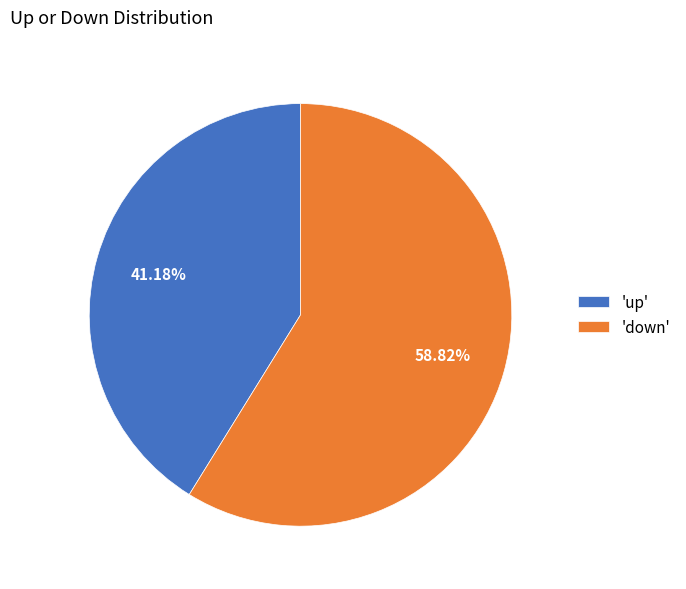

Which category accounts for the majority?

'down'